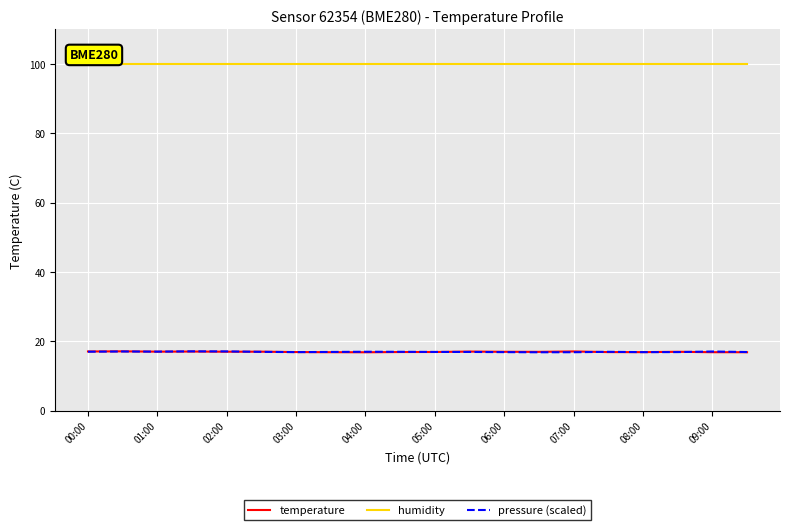

How many lines are shown in the chart?

3